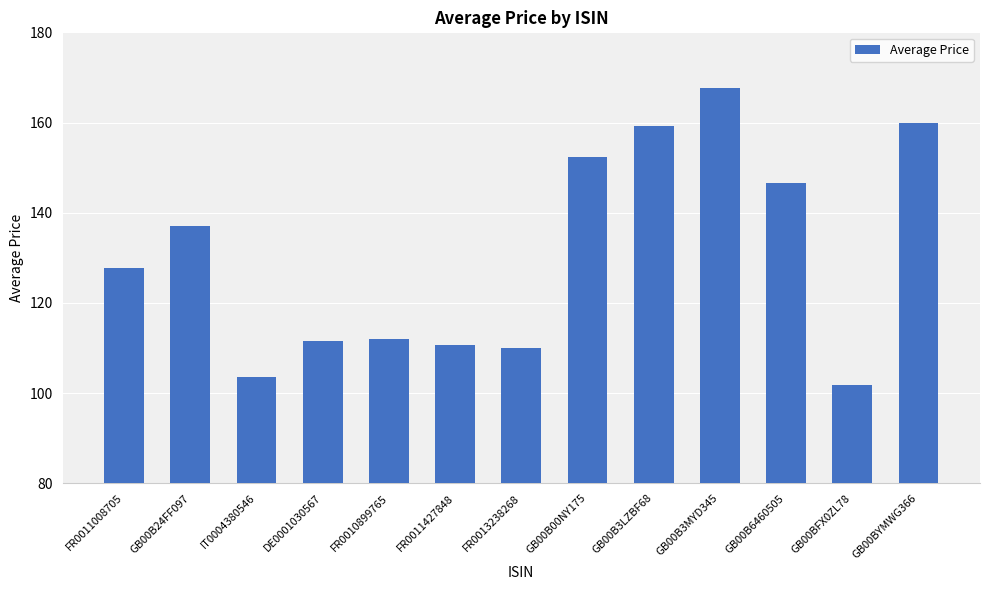

At which label does the data first exceed 127?

FR0011008705